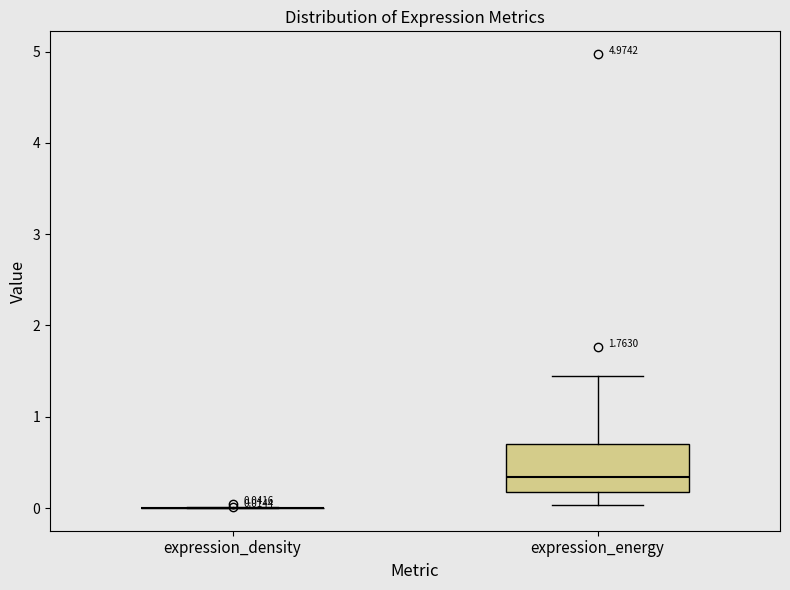

Comparing the boxes themselves (not the whiskers), which one is the tallest?

expression_energy